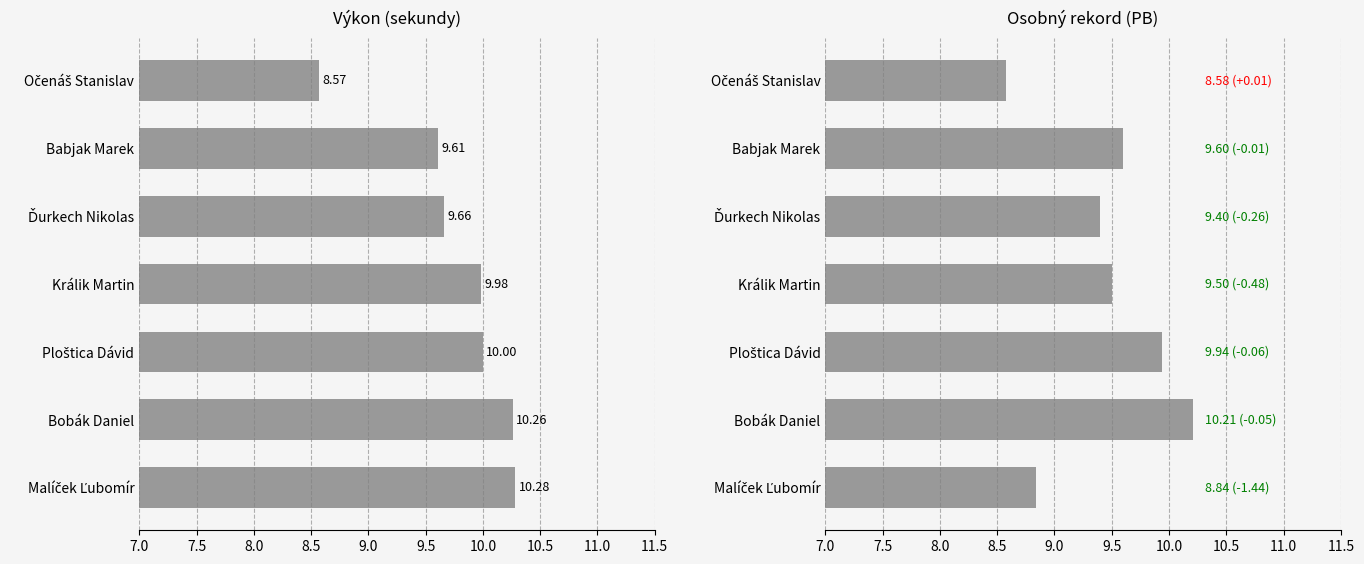

Rank the categories by PB value from highest to lowest.

Bobák Daniel, Ploštica Dávid, Babjak Marek, Králik Martin, Ďurkech Nikolas, Malíček Ľubomír, Očenáš Stanislav